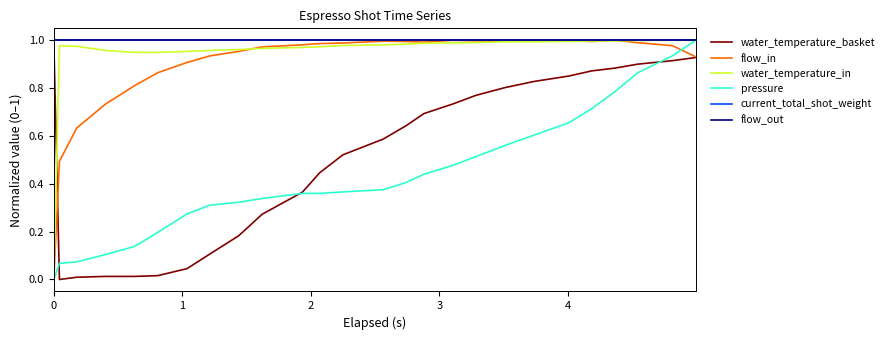

Does the chart have visible grid lines?

No